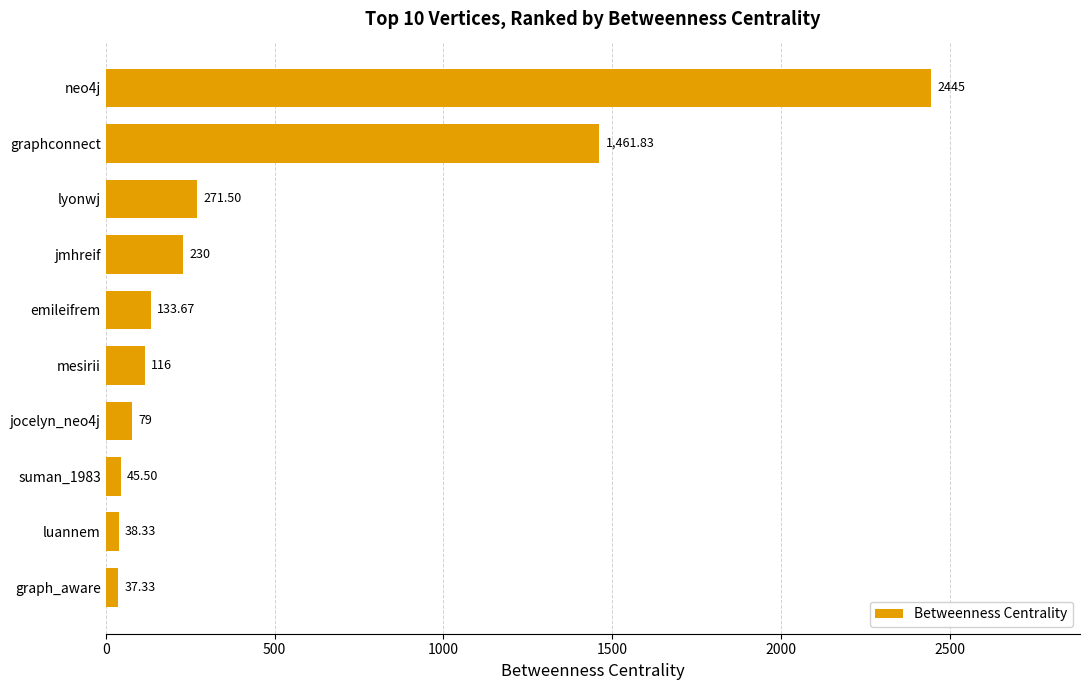

Between luannem and lyonwj, which is larger?

lyonwj